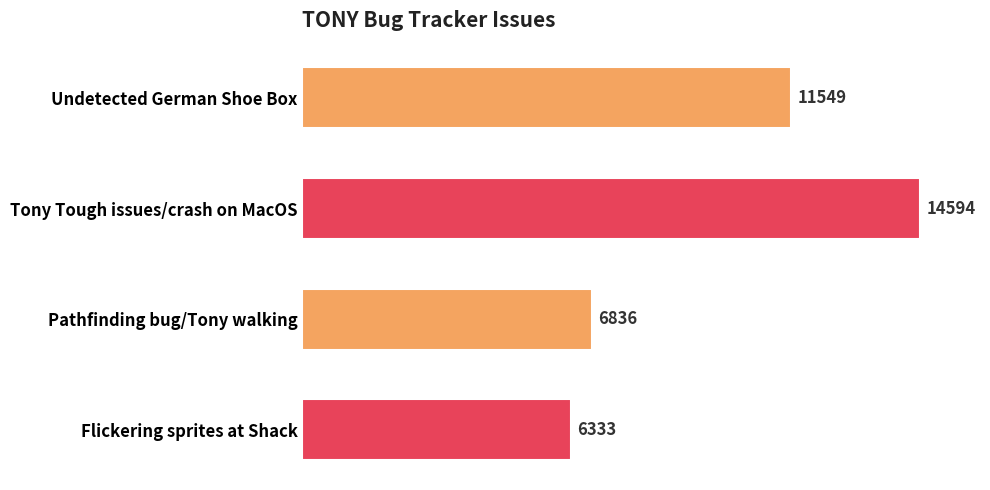

What is the average value?

9828